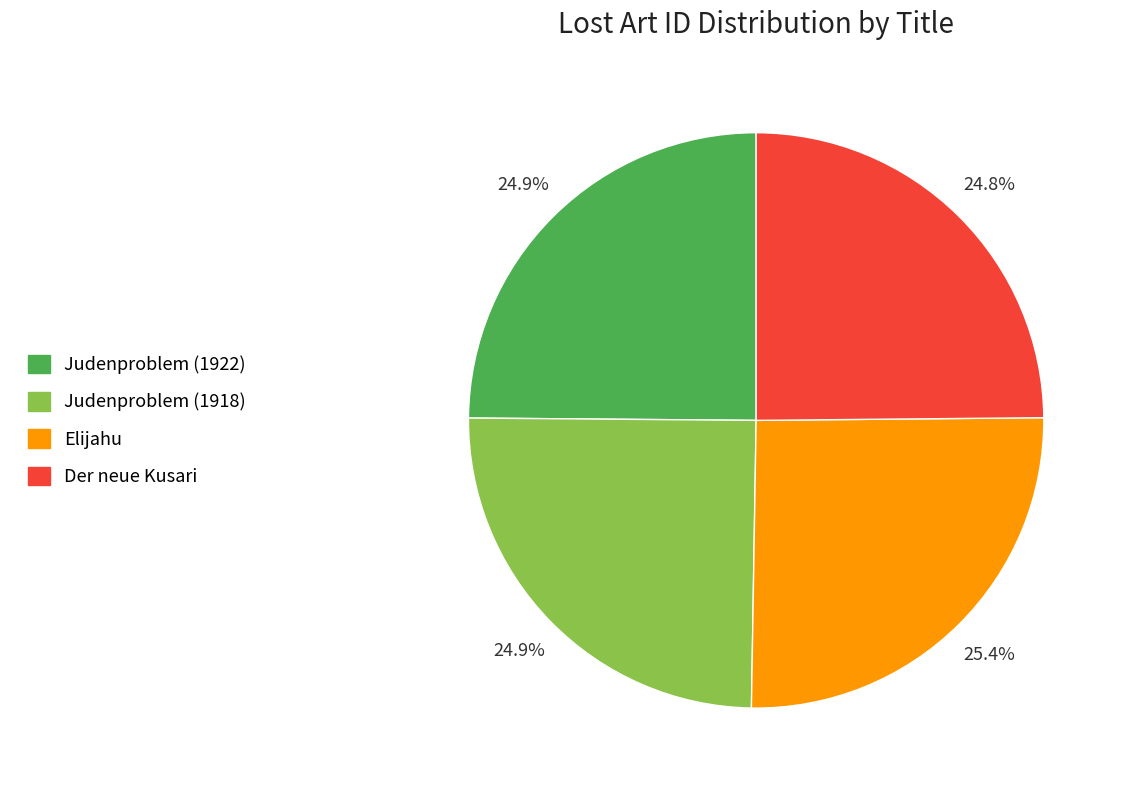

To the nearest percent, what percentage of the pie is Judenproblem (1922)?

25%